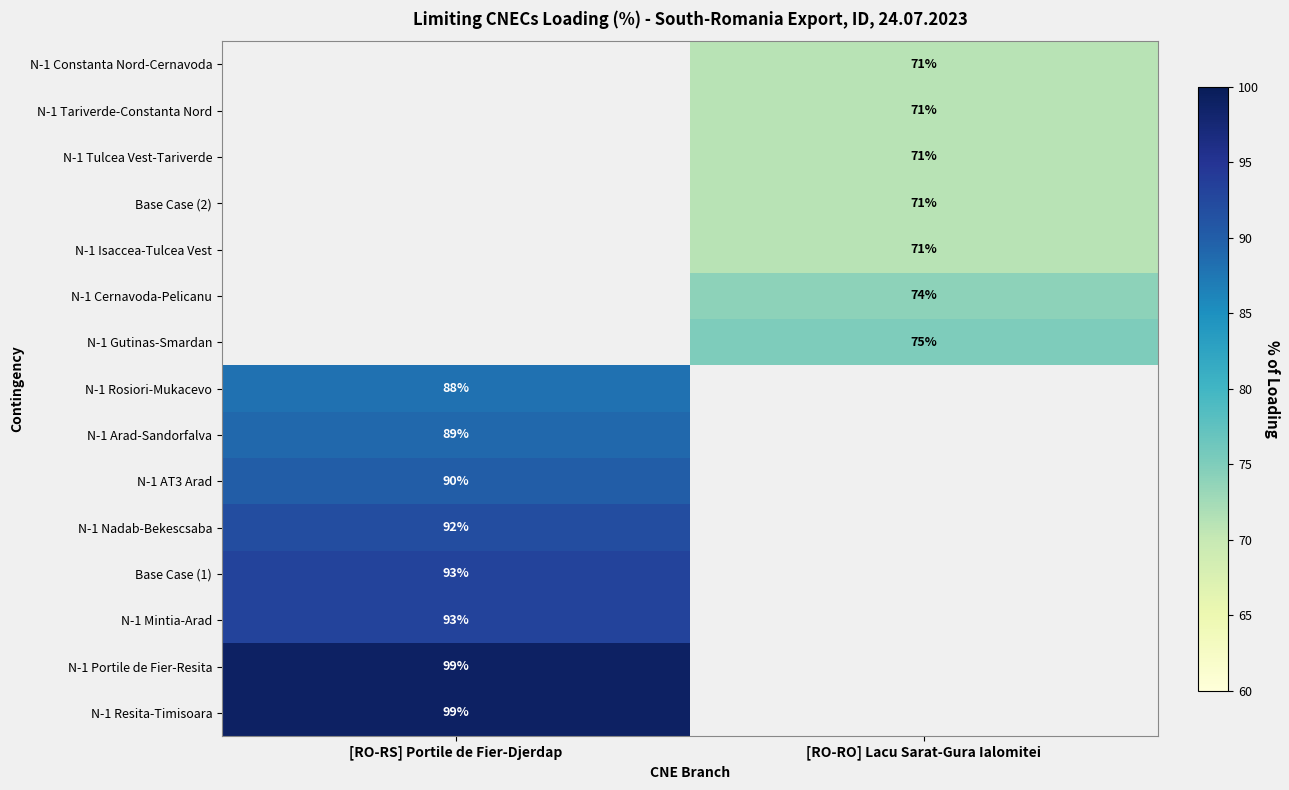

Count the number of categories in the chart.

2